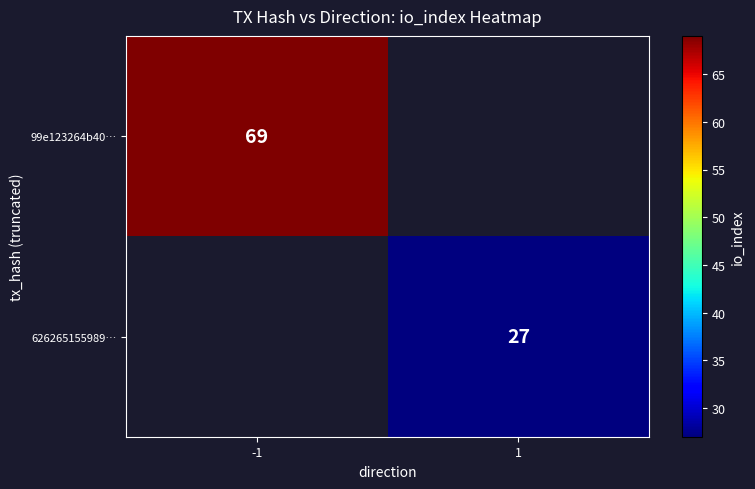

The 99e123264b40… series shows 45 at -1. True or false?

False